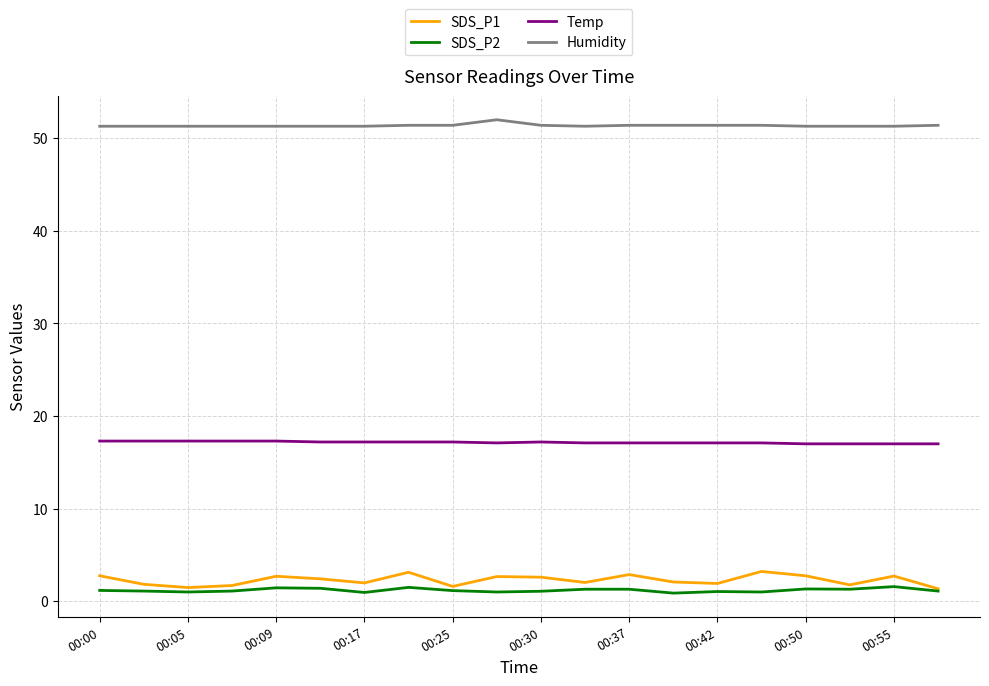

What is the average value of the Humidity series?

51.4